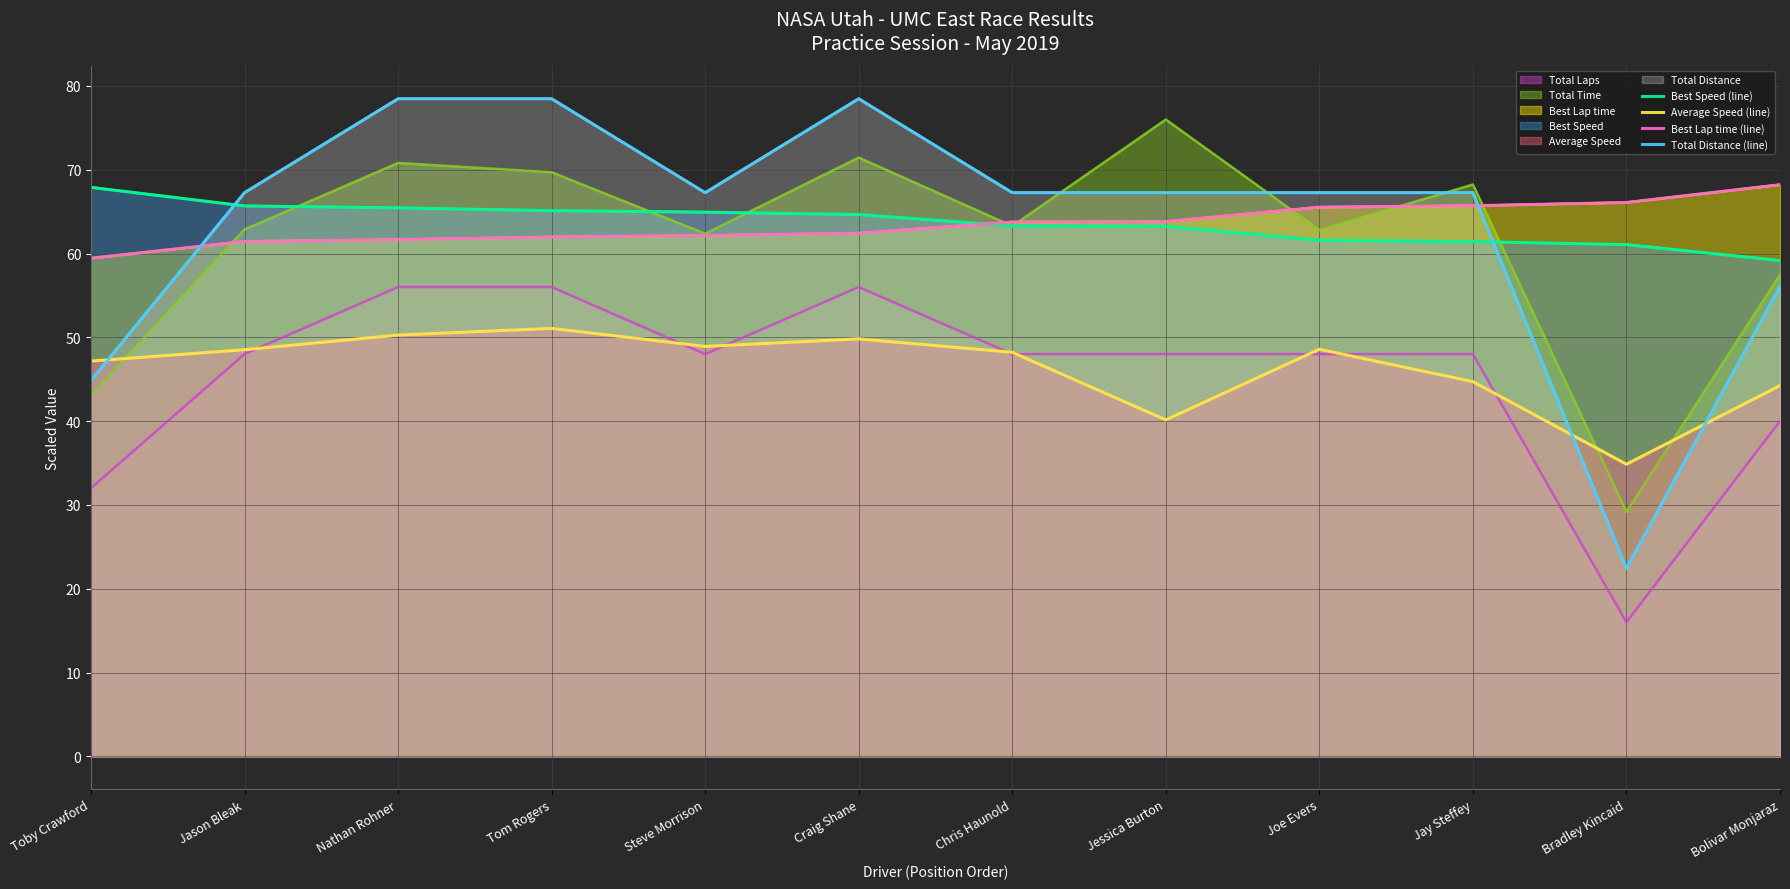

At which label is Best Speed (line) closest to 63?

Jessica Burton